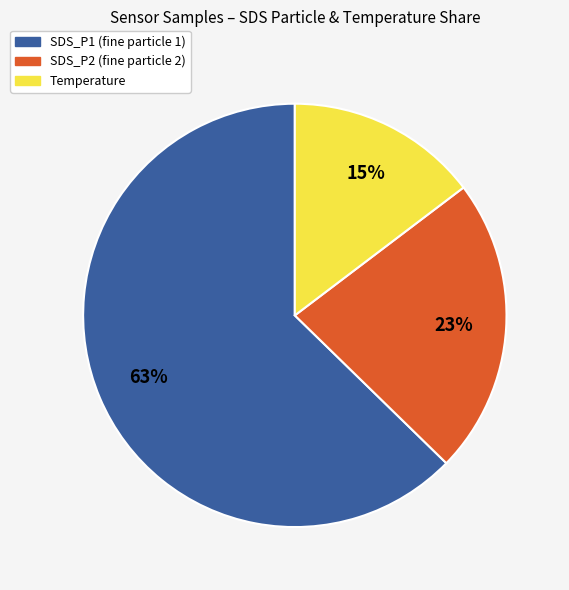

Does any single category account for the majority?

Yes